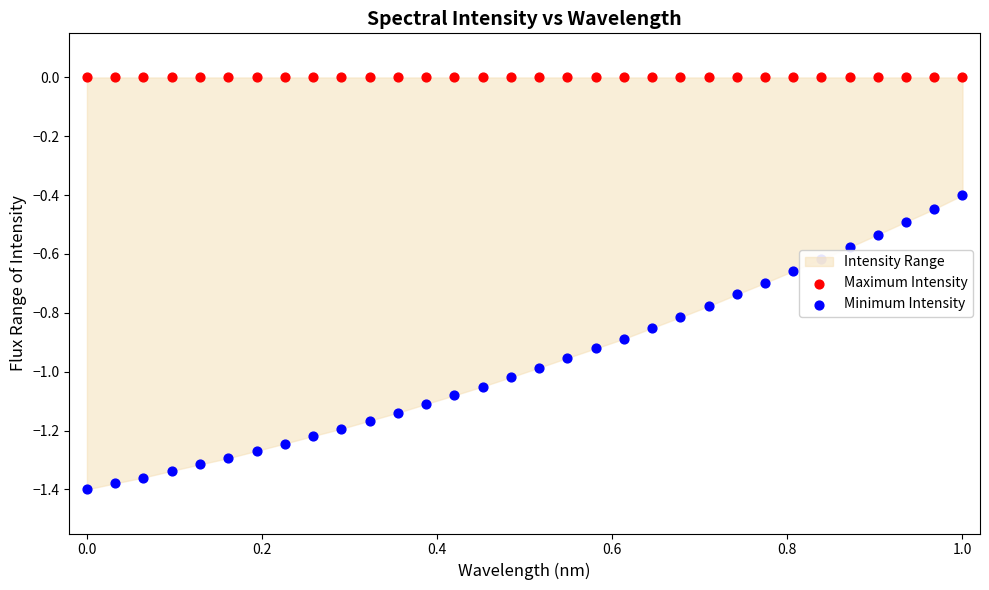

At which category is the sum across all series the highest?

1.0